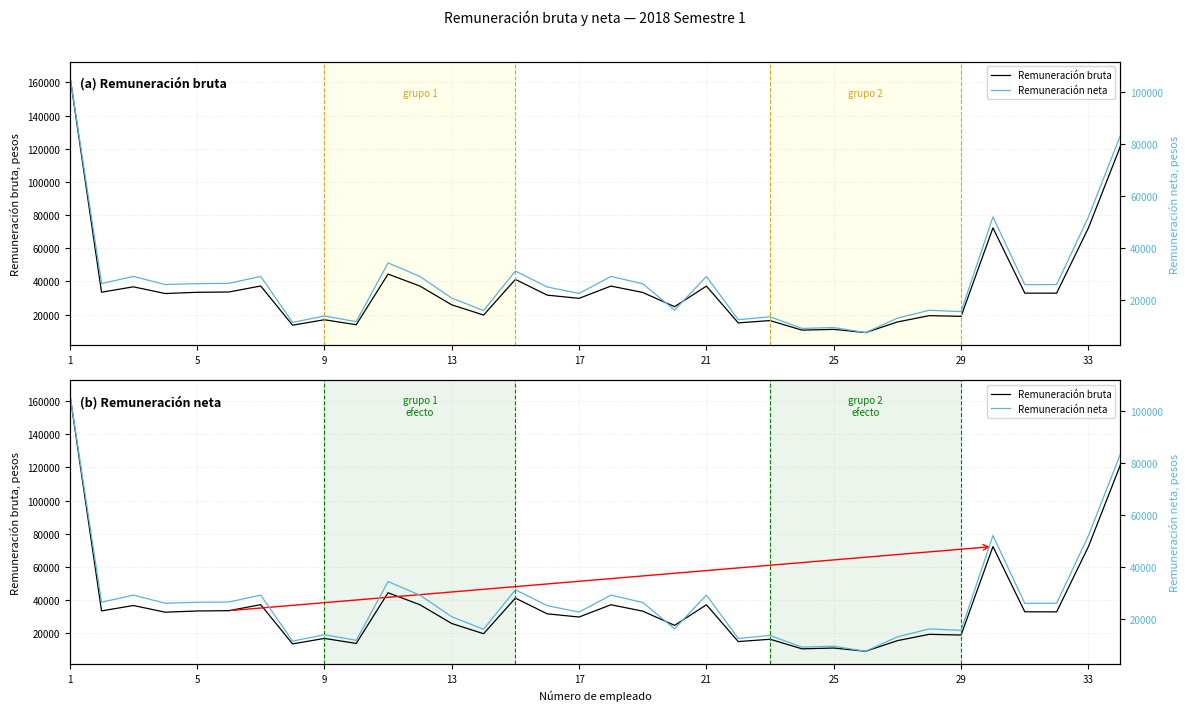

True or false: Remuneración neta and Remuneración bruta intersect in this chart.

False